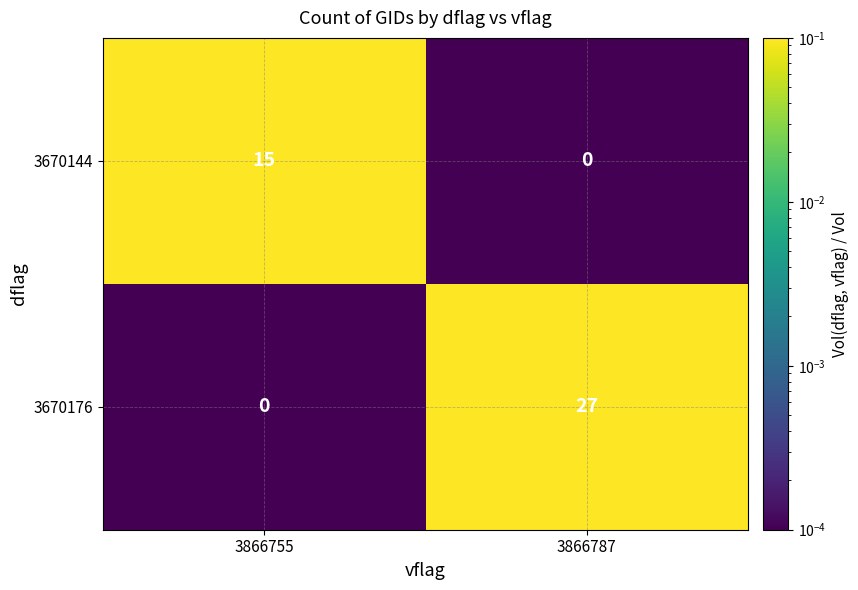

Read the 3670176 value at 3866787, to the nearest 5.

25